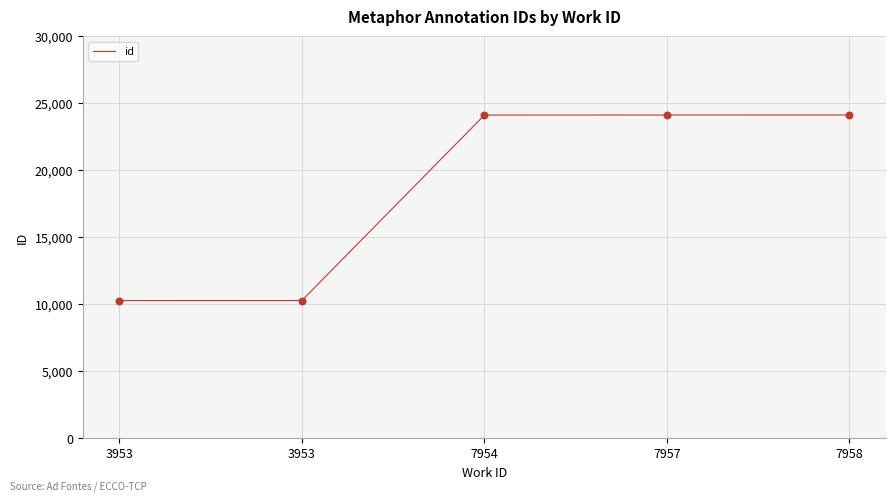

What is the ratio of the value at 7954 to the value at 7958?

1.0